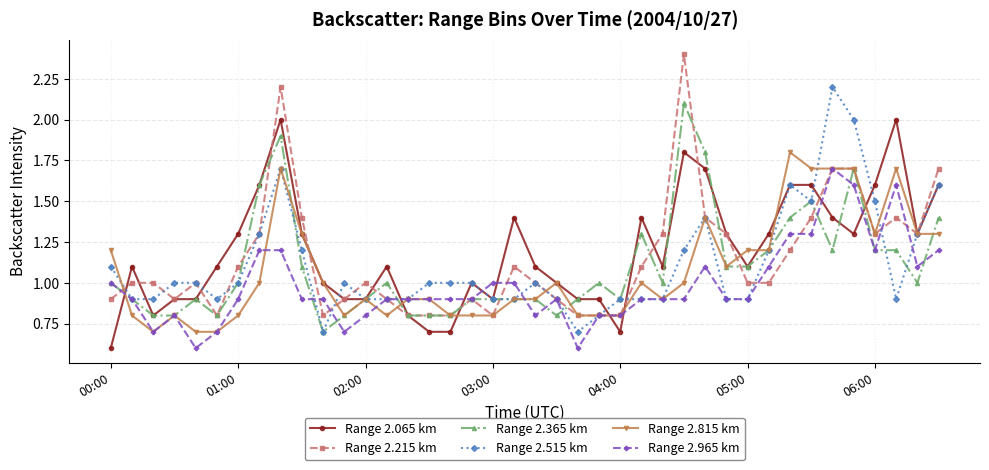

True or false: Range 2.965 km has more than 1 interior local peaks.

True